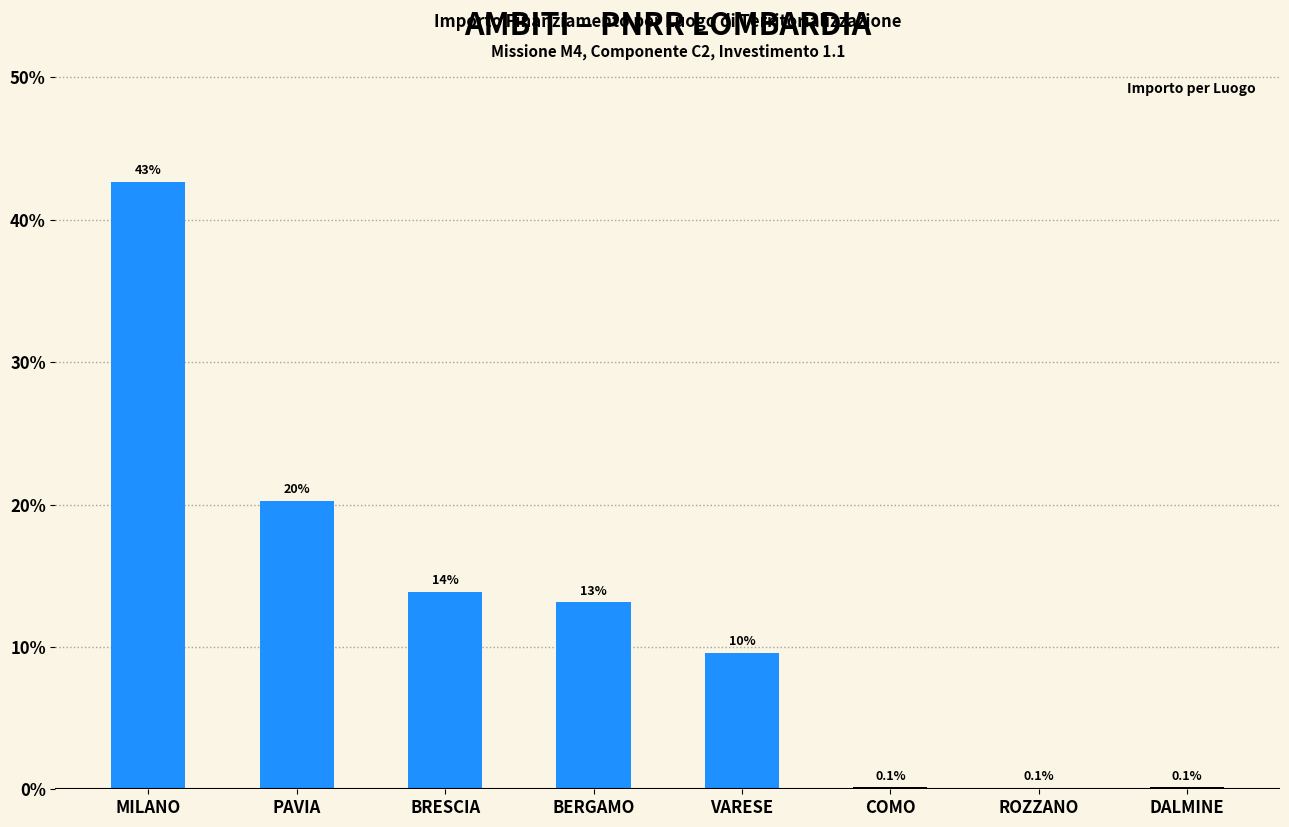

At which label is the value closest to 21?

PAVIA